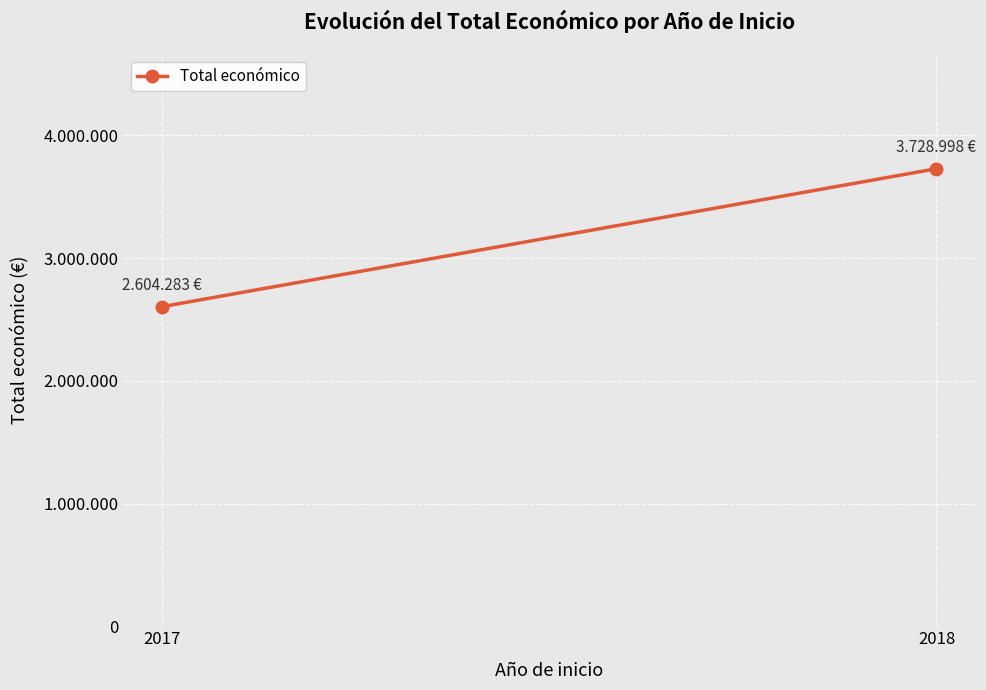

Which category has the lowest value across all series?

2017